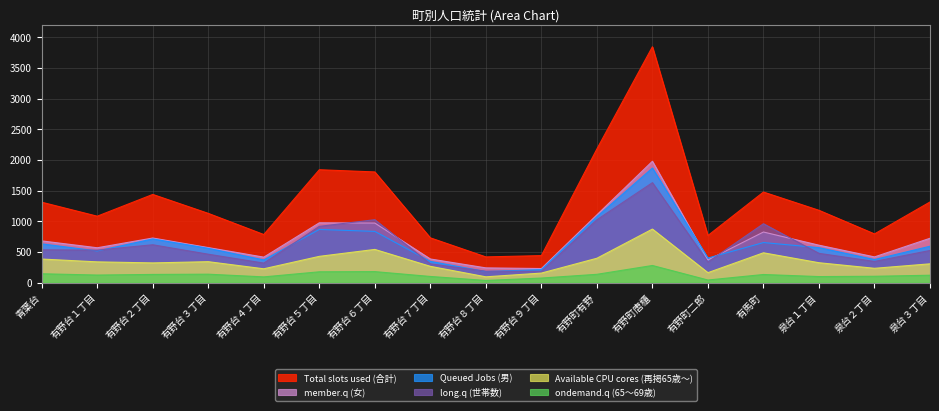

Which series changed the most between 有野台６丁目 and 泉台２丁目?

Total slots used (合計)